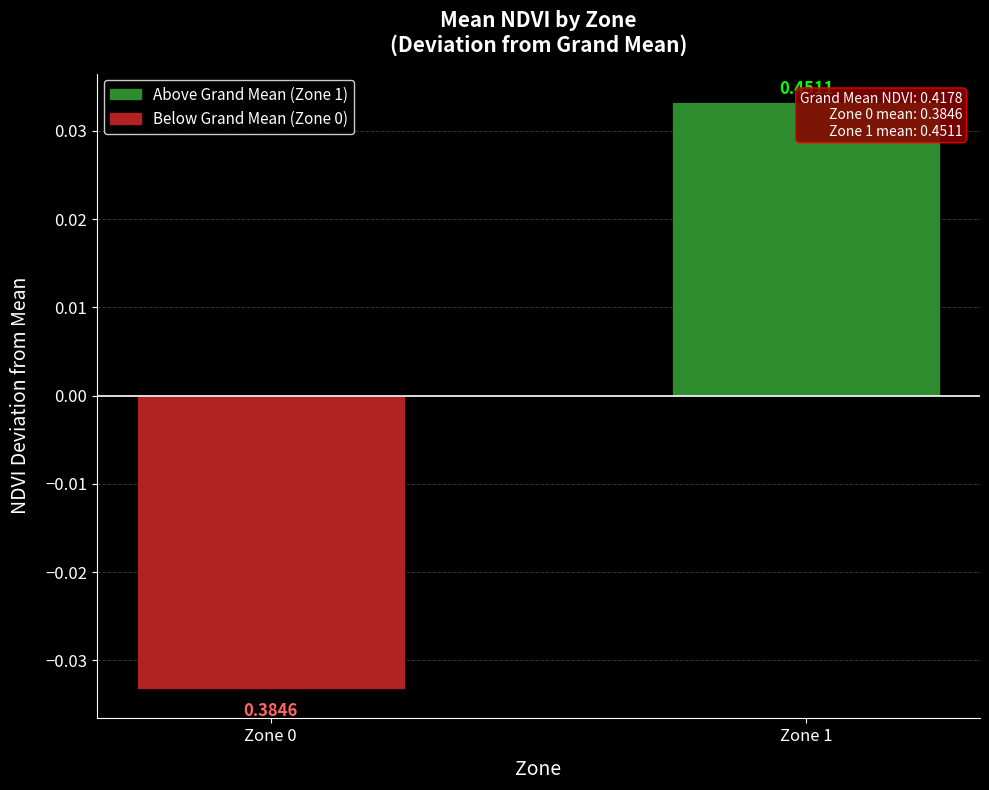

The value at Zone 1 is 0.0. True or false?

False